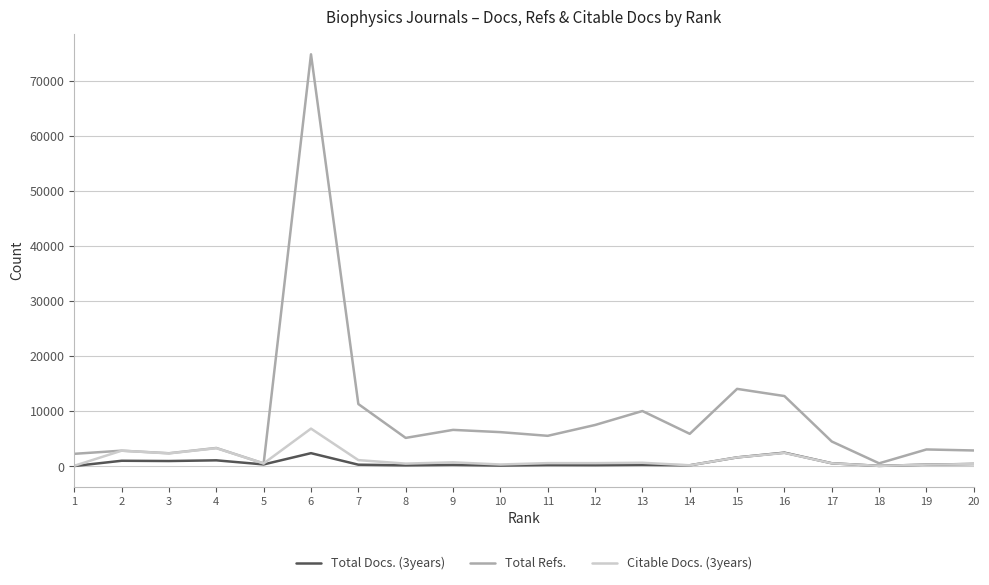

What is the approximate value of Citable Docs. (3years) at 12, to the nearest 100?

500